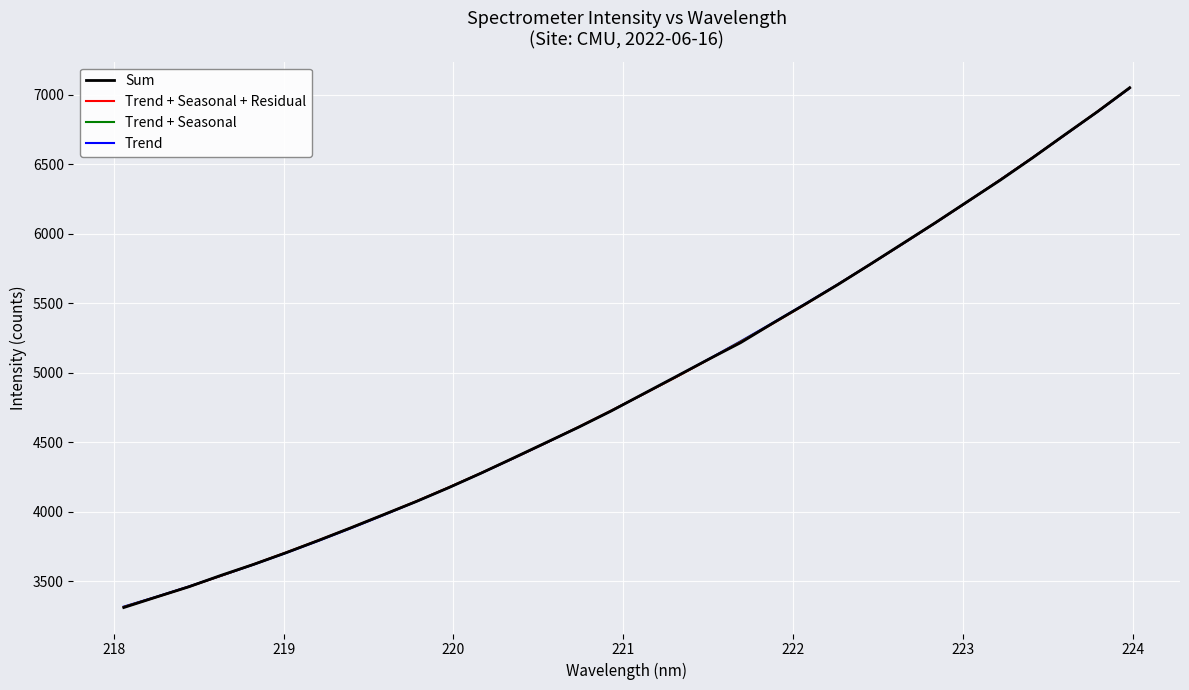

Which series has the largest range (max minus min)?

Sum